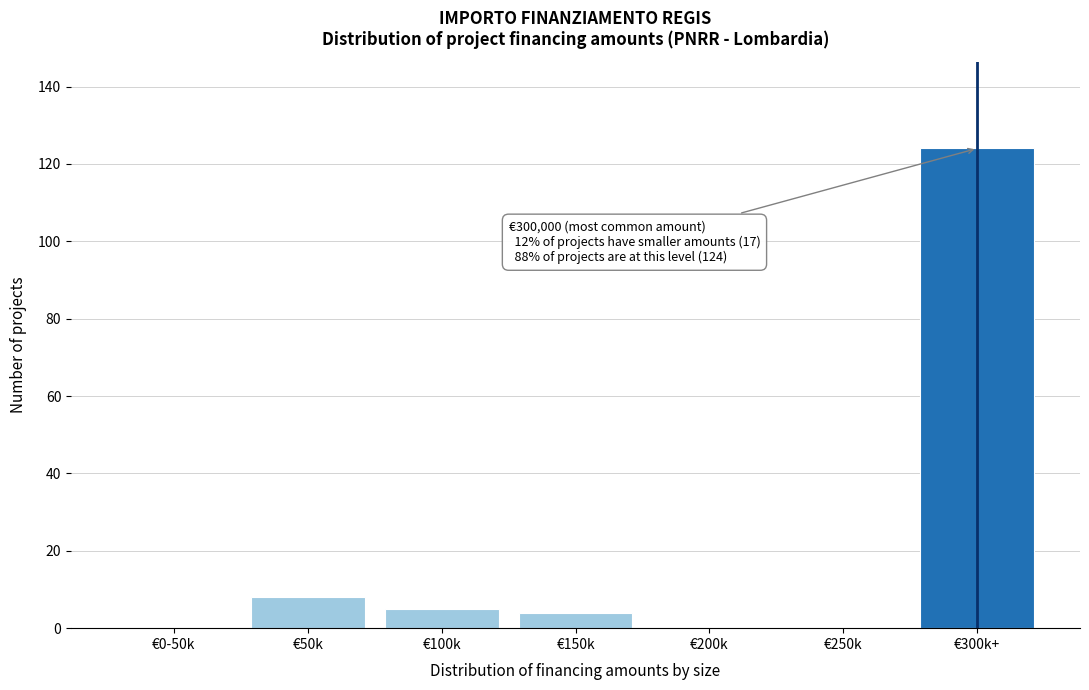

Reading left to right, transcribe all the data shown in this chart.

€0-50k=0	€50k=8	€100k=5	€150k=4	€200k=0	€250k=0	€300k+=124